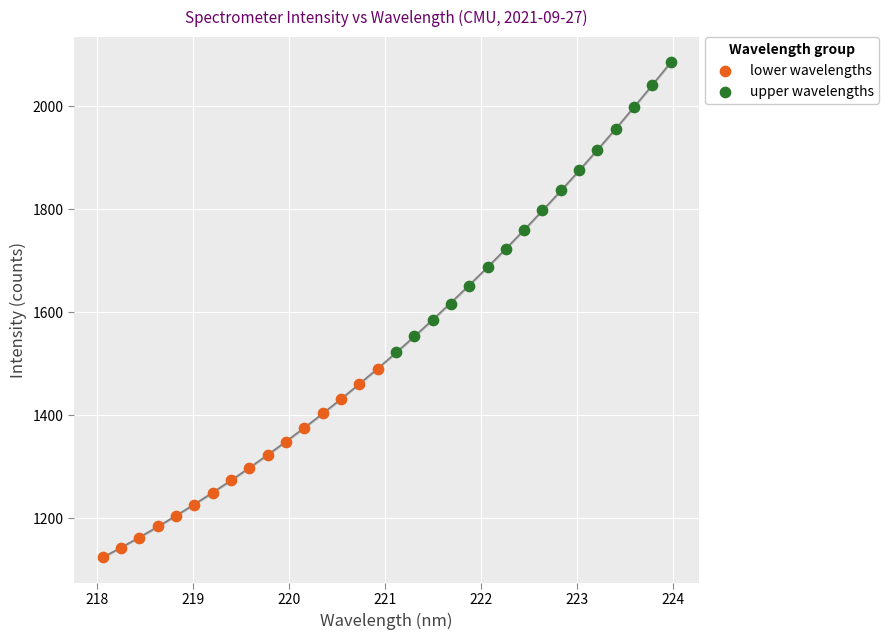

Which series has the widest spread of Y values?

upper wavelengths